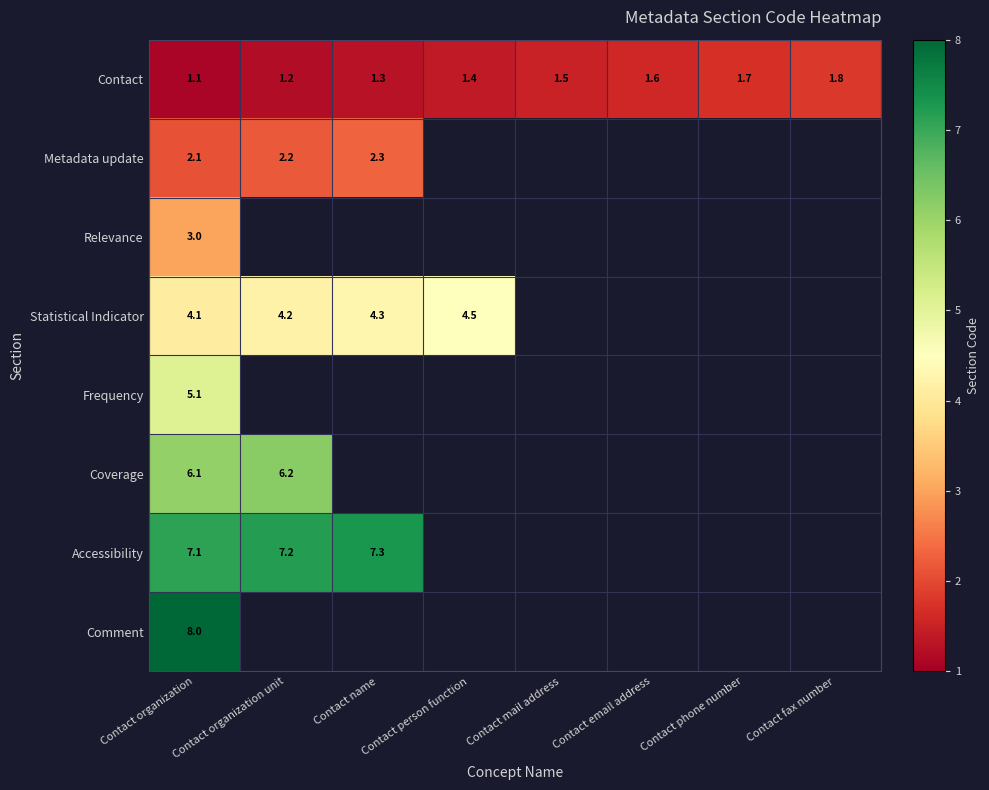

What is the difference between the highest and lowest values at Contact organization?

6.9